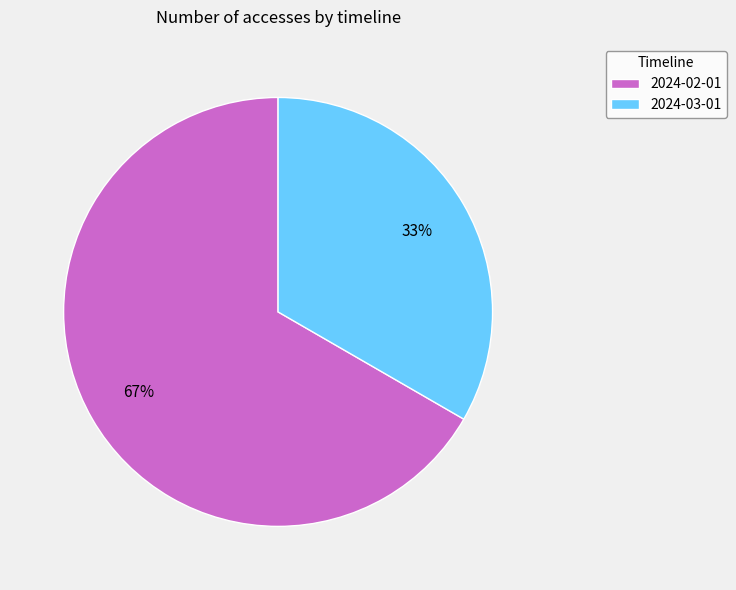

Combined, do 2024-02-01 and 2024-03-01 account for over 50%?

Yes